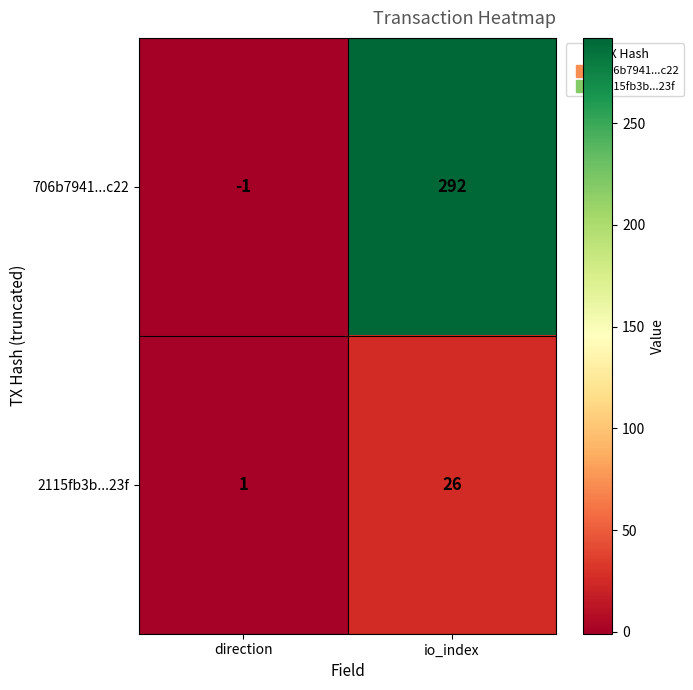

Reading left to right, what are all the values shown in this chart?

706b7941...c22: -1	292
2115fb3b...23f: 1	26